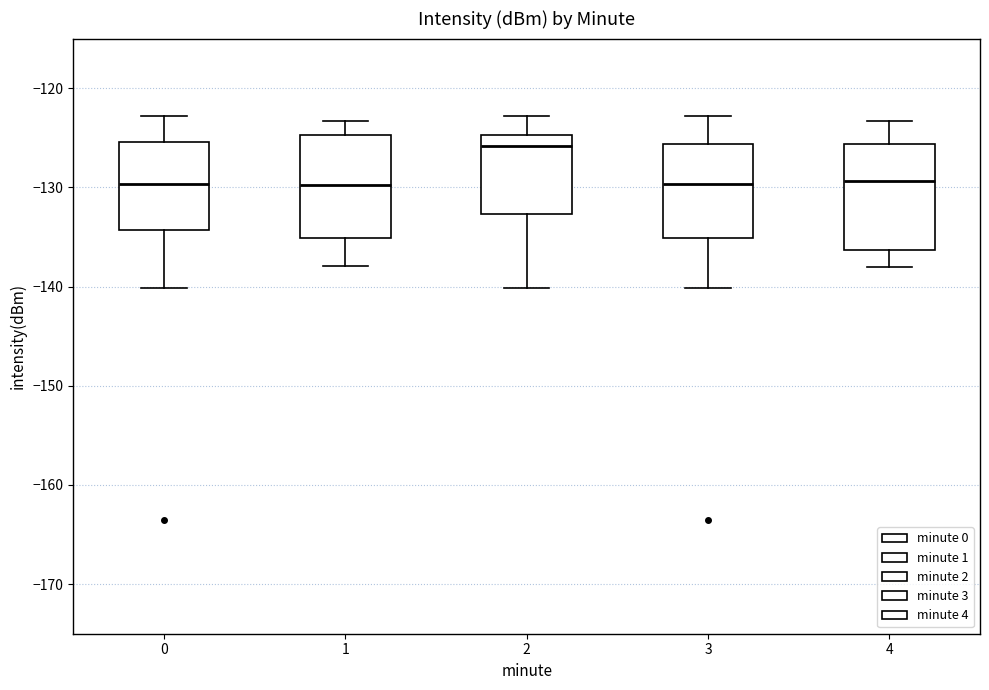

Where does the upper whisker of the box at x = 3 end on the y-axis? The values are not printed on the chart, so give them approximately, as read against the axis.

-123